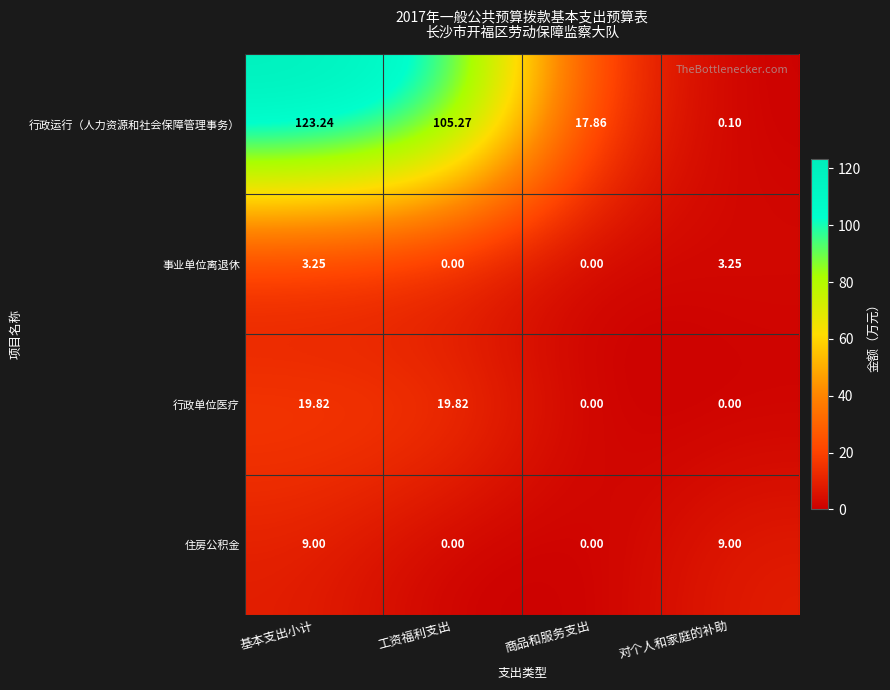

Which label corresponds to the largest value in the chart?

基本支出小计